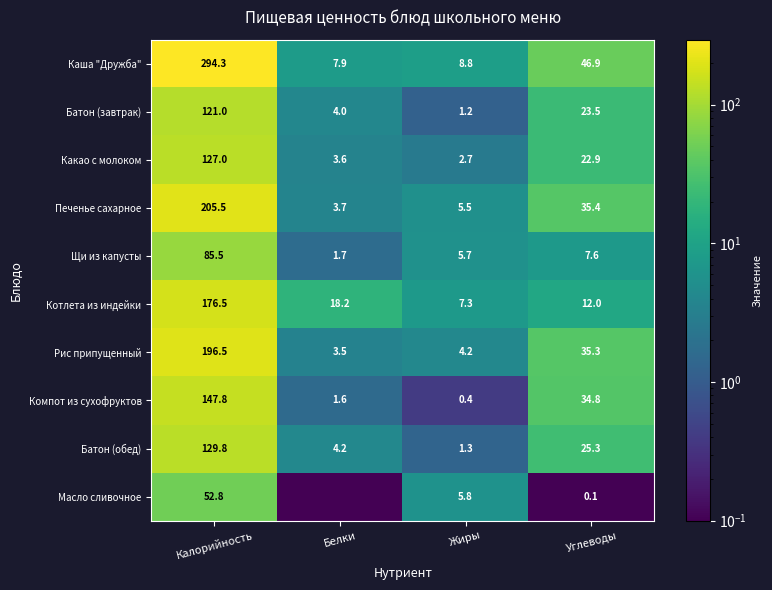

Which label corresponds to the smallest value in the chart?

Белки